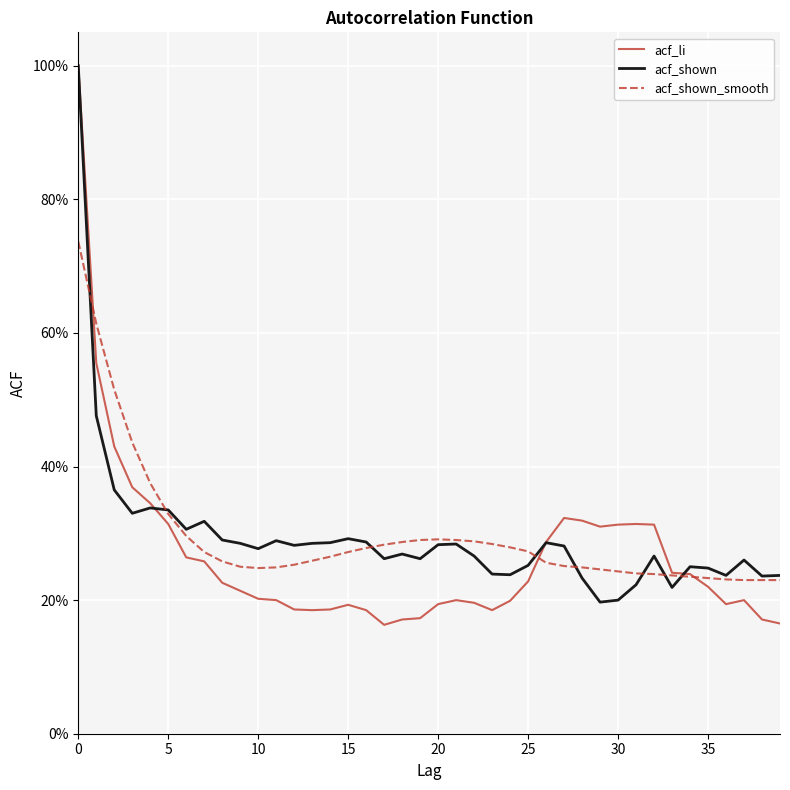

Where is acf_shown_smooth nearest to the value 0?

37